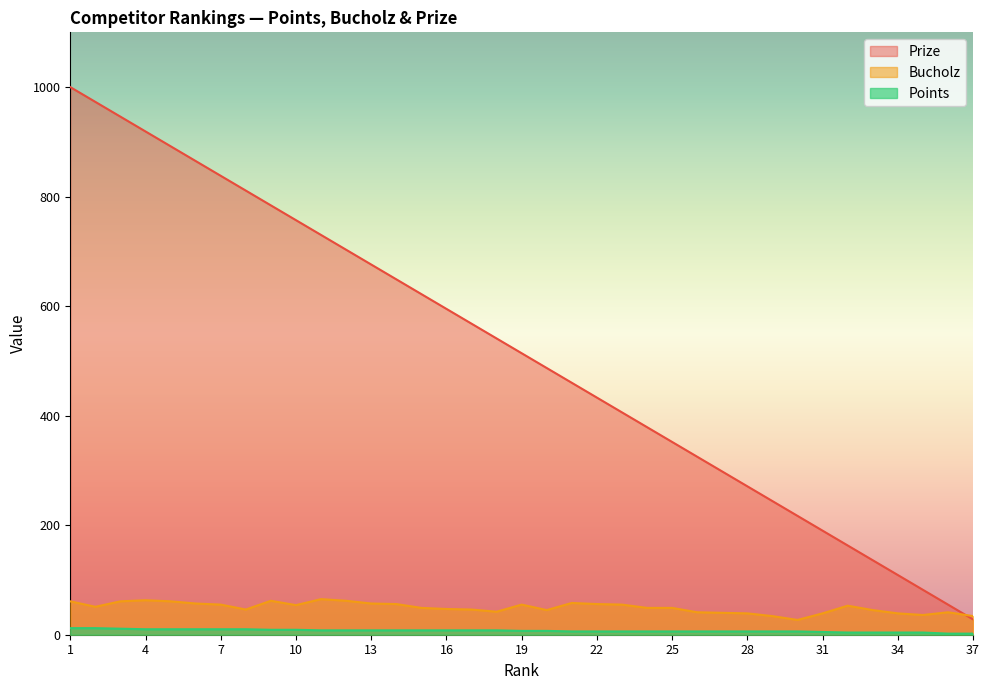

Read the Bucholz value at 13, to the nearest 5.

55